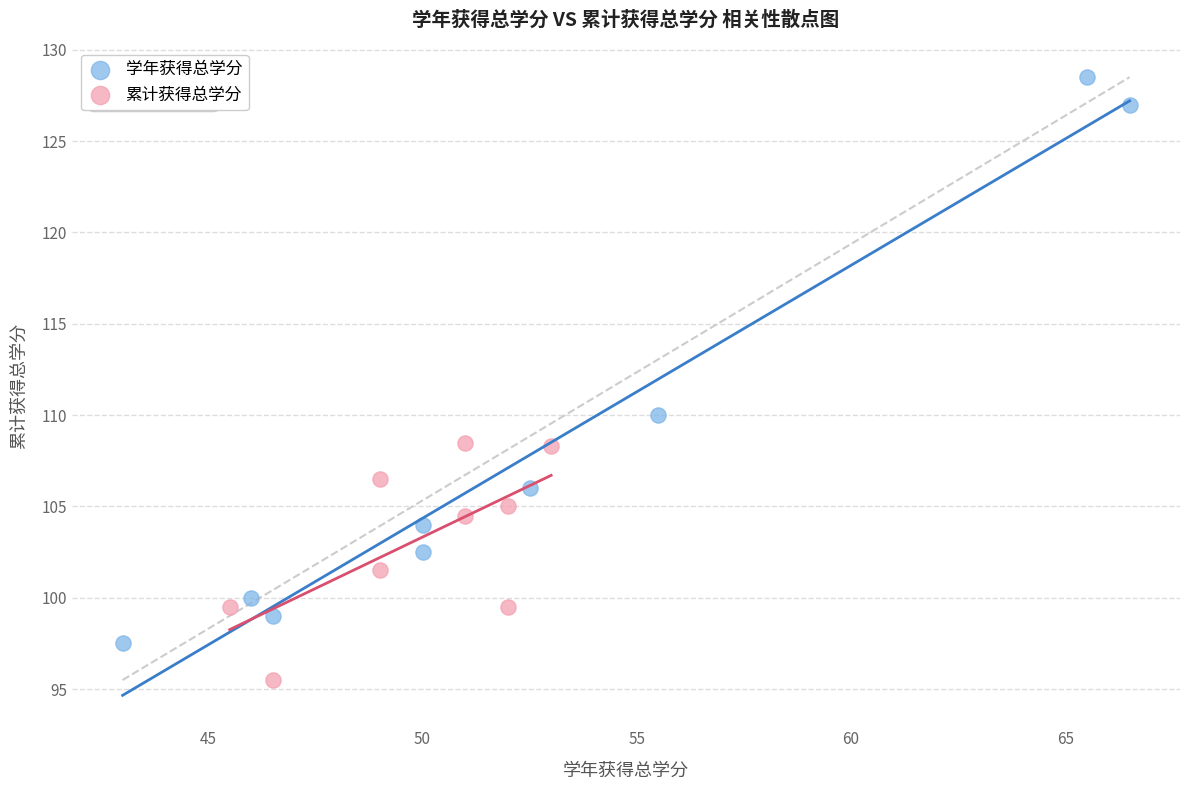

Which series contains the lowest Y value?

累计获得总学分